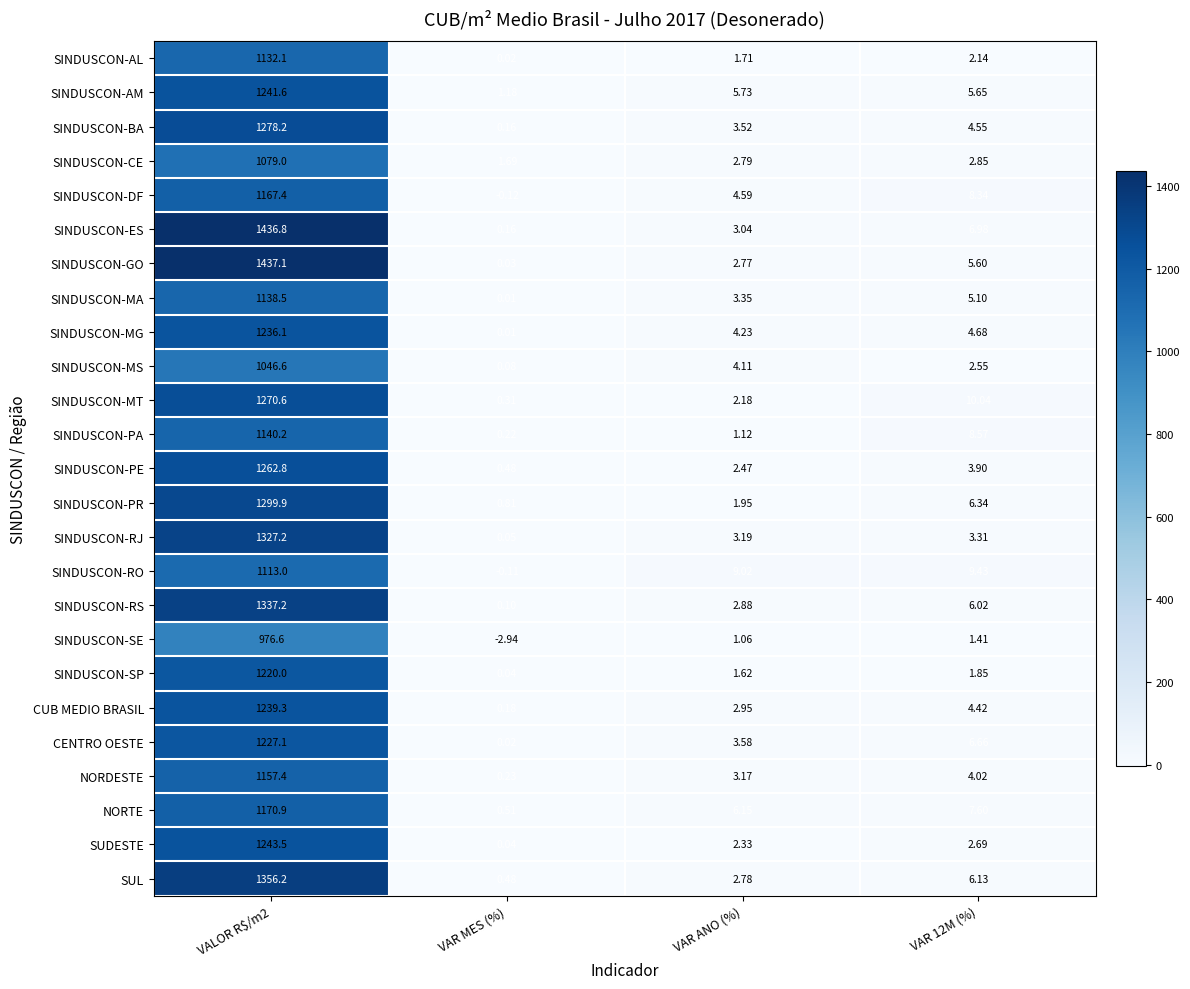

Which series changed the most between VALOR R$/m2 and VAR 12M (%)?

SINDUSCON-GO